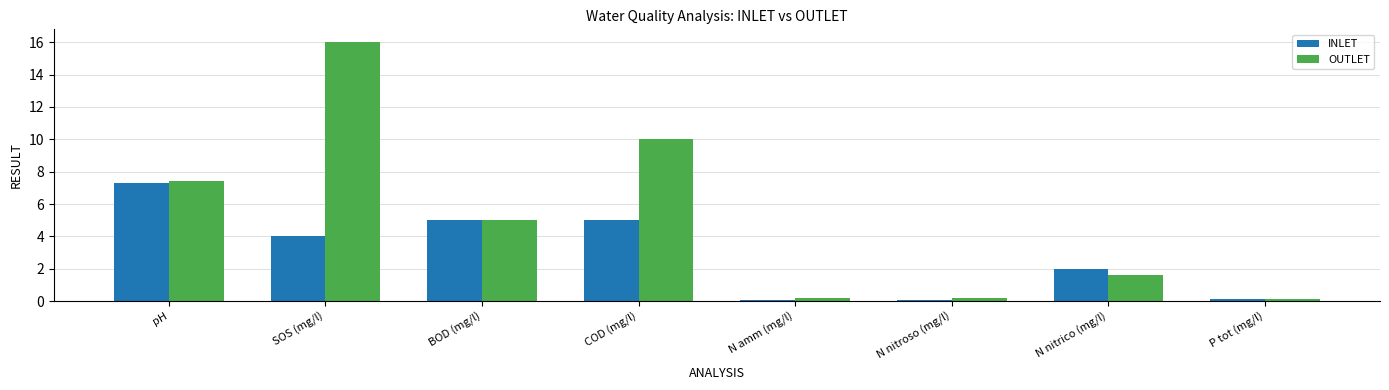

Reading left to right, list all the values displayed in this chart.

INLET: pH=7.3	SOS (mg/l)=4.0	BOD (mg/l)=5.0	COD (mg/l)=5.0	N amm (mg/l)=0.1	N nitroso (mg/l)=0.1	N nitrico (mg/l)=2.0	P tot (mg/l)=0.1
OUTLET: pH=7.4	SOS (mg/l)=16.0	BOD (mg/l)=5.0	COD (mg/l)=10.0	N amm (mg/l)=0.2	N nitroso (mg/l)=0.2	N nitrico (mg/l)=1.6	P tot (mg/l)=0.1